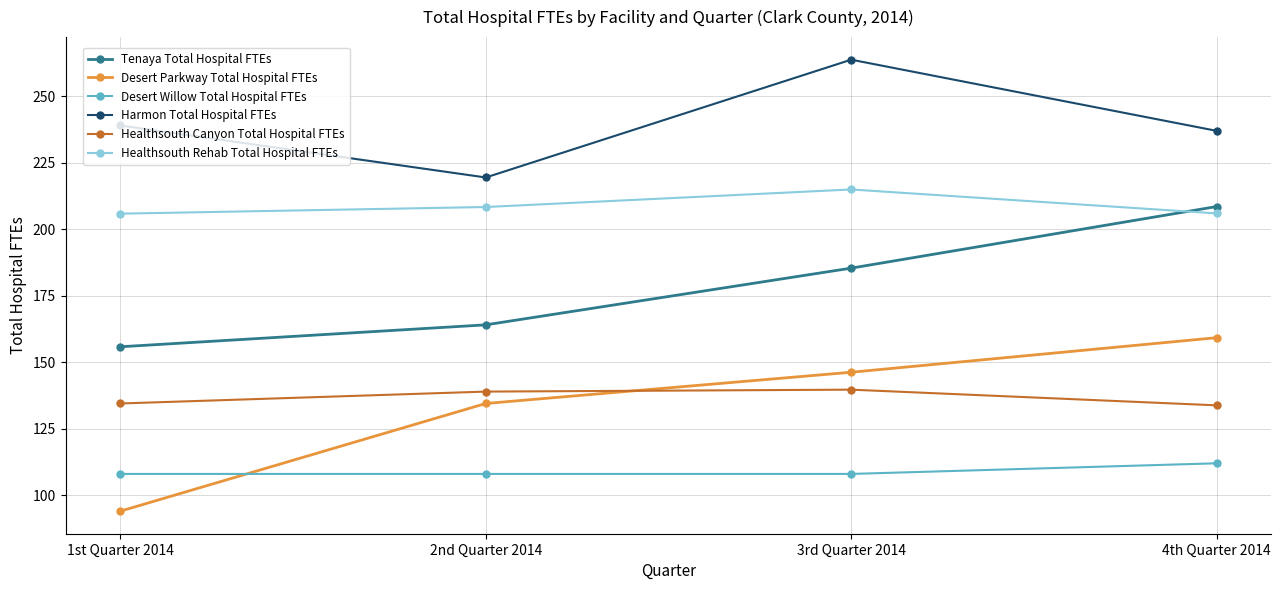

True or false: Tenaya Total Hospital FTEs has more than 2 interior local peaks.

False